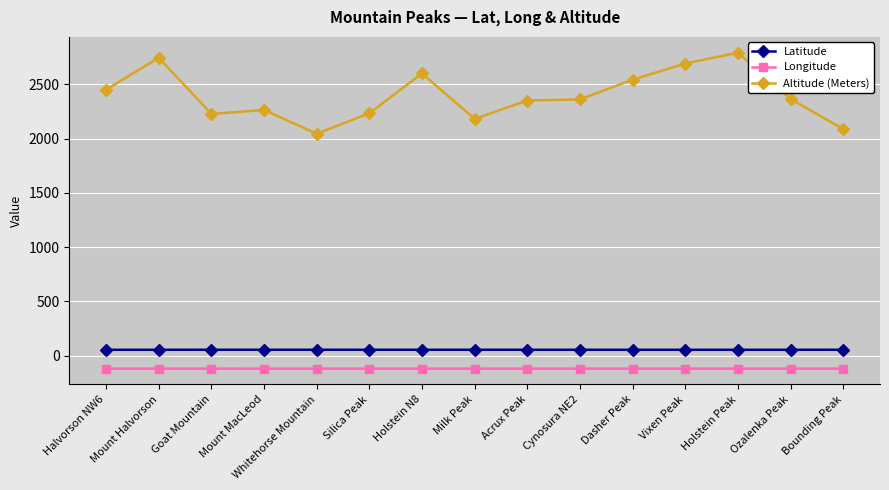

What is the lowest value of the Altitude (Meters) series?

2046.0